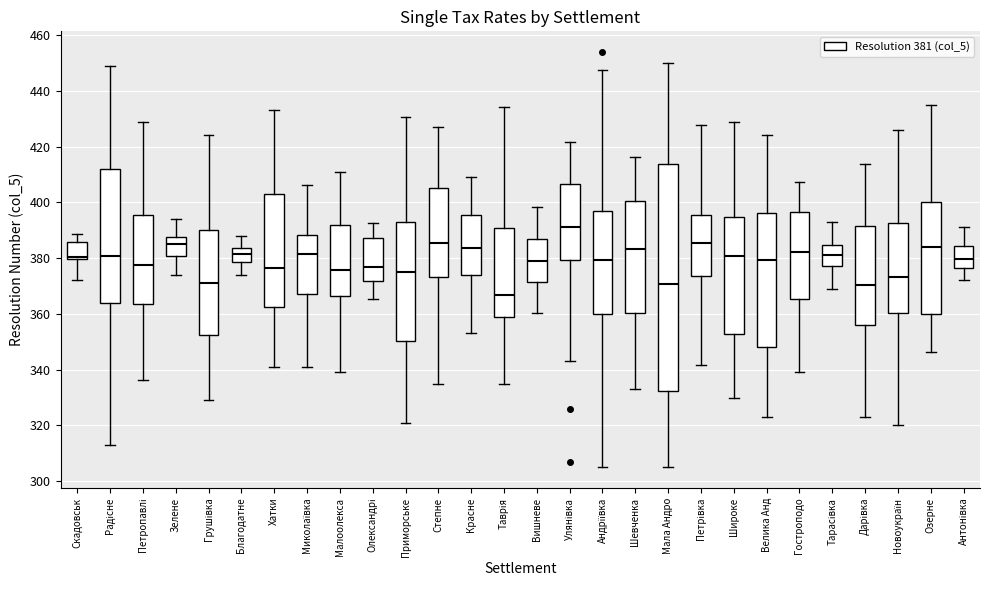

Where is the lower edge of the box for Хатки on the y-axis? The values are not printed on the chart, so give them approximately, as read against the axis.

362